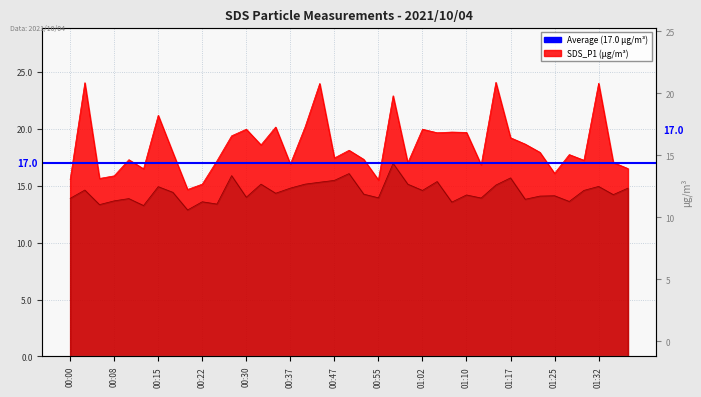

In SDS_P1, how many points are lower than both neighbors (excluding endpoints)?

12